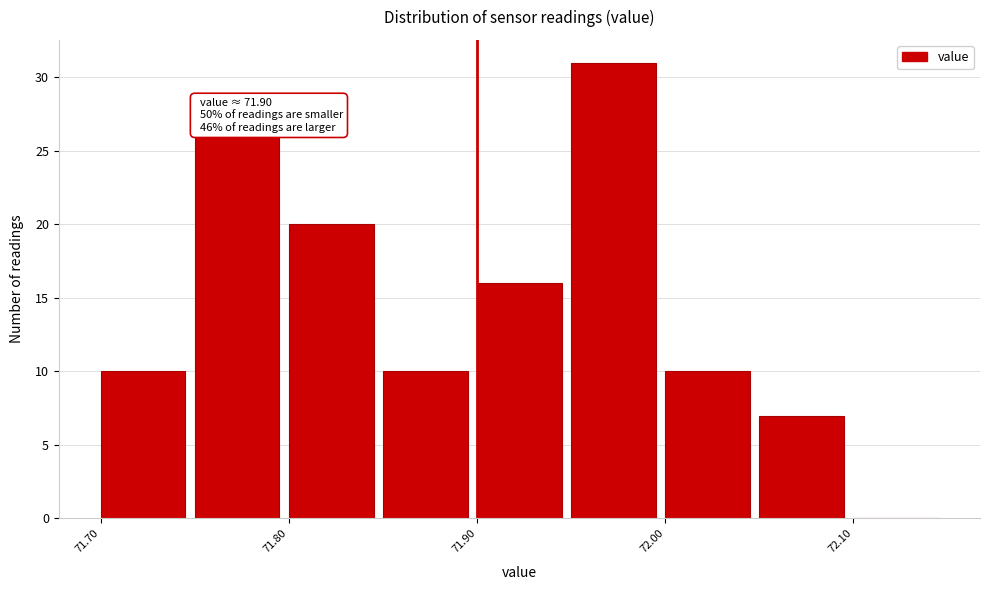

Over which range of the x-axis is the bar tallest?

71.95 to 72.00